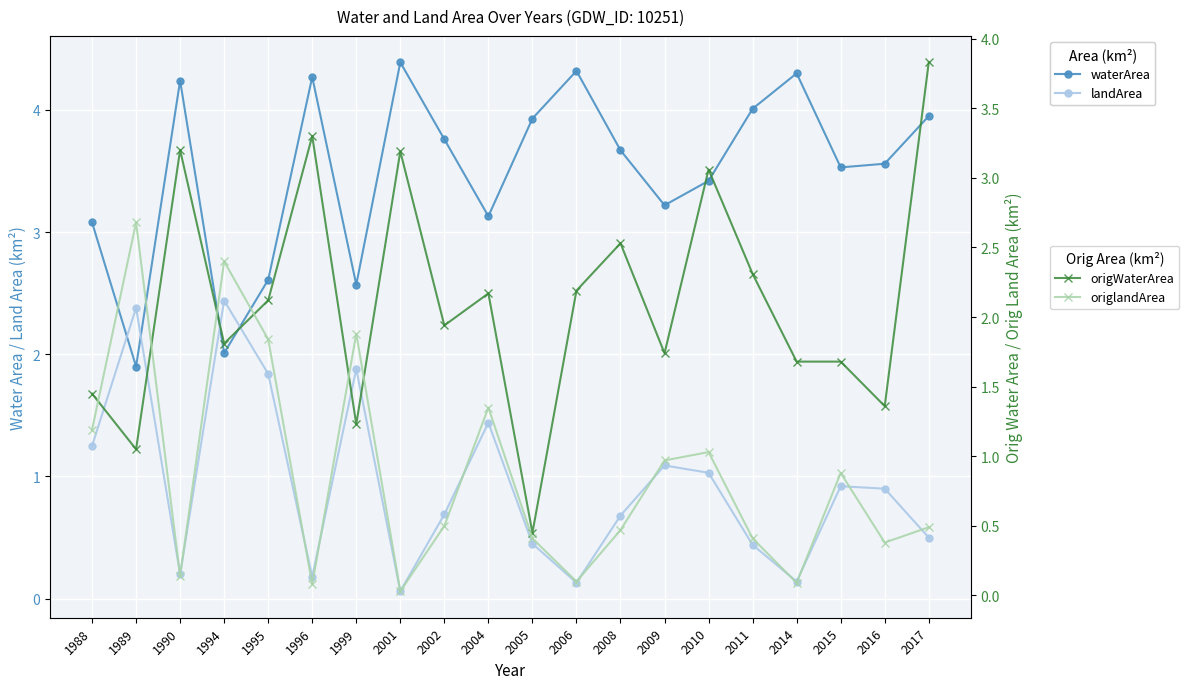

Where is the first local maximum for origlandArea?

1989